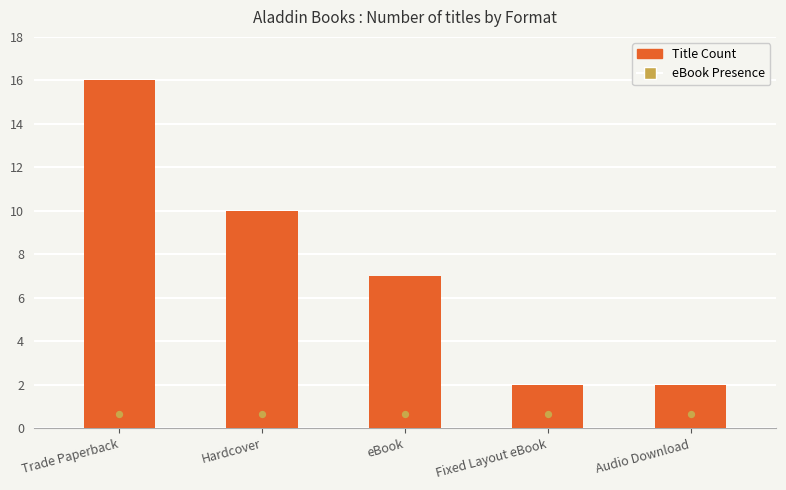

Which series has the largest total across all categories?

Title Count